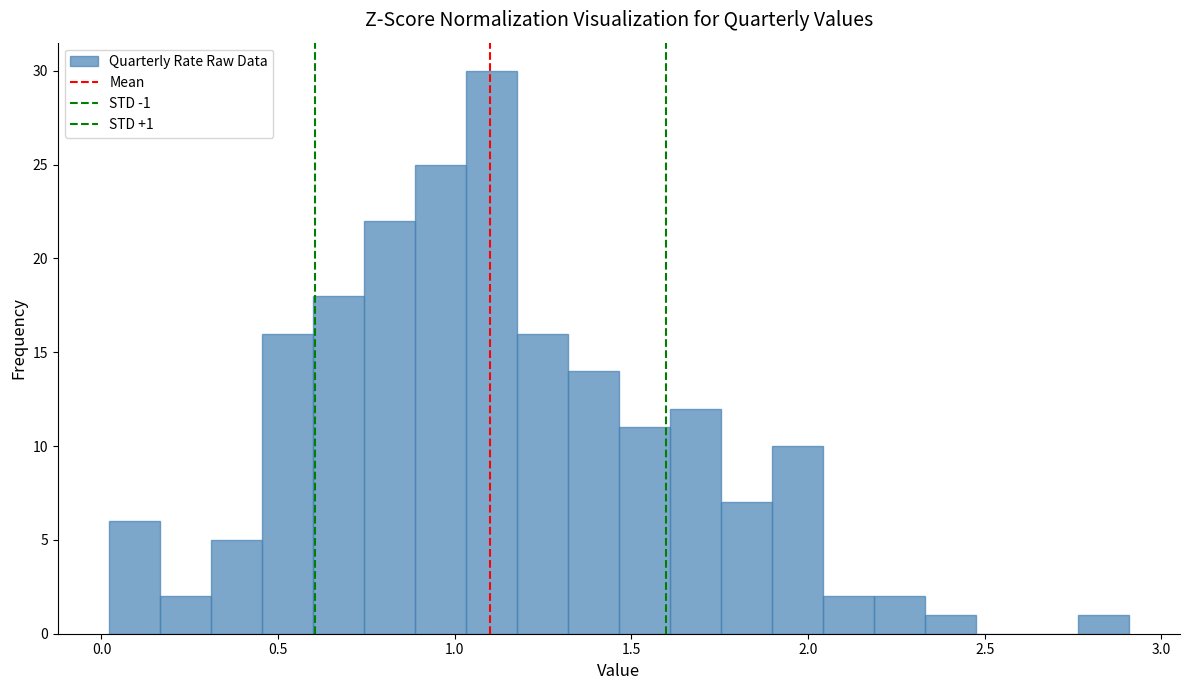

Read against the x-axis, roughly where is the centre of the tallest bar?

1.10